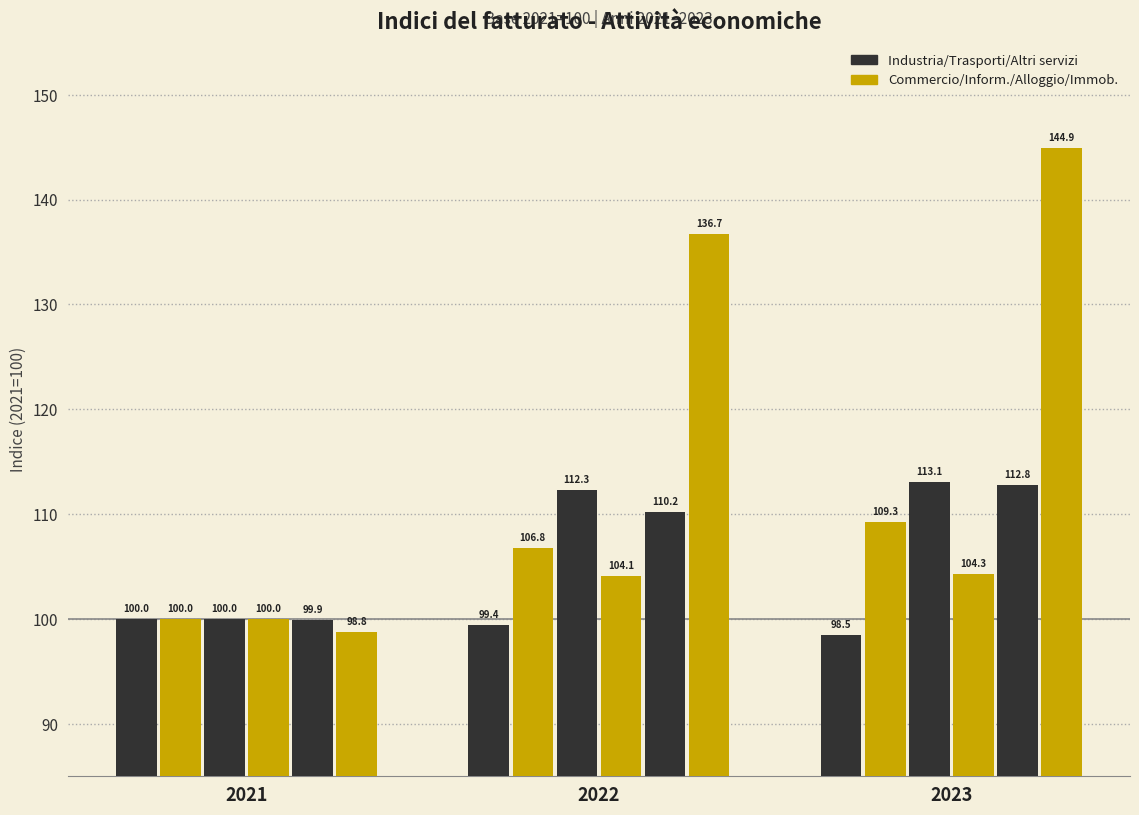

Which has a higher value, 2023 or 2021?

2021